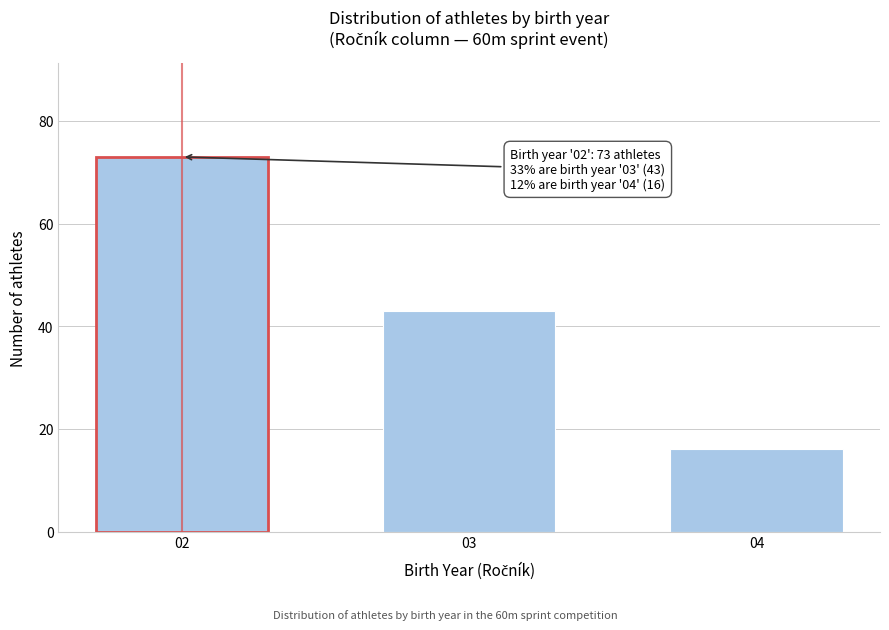

Reading left to right, transcribe all the data shown in this chart.

02=73	03=43	04=16